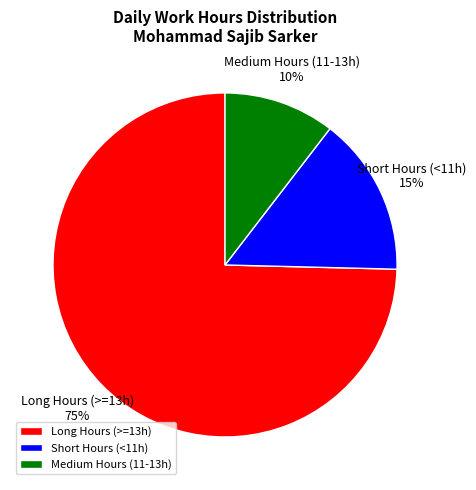

The Long Hours (>=13h) slice represents 75% of the pie. True or false?

True